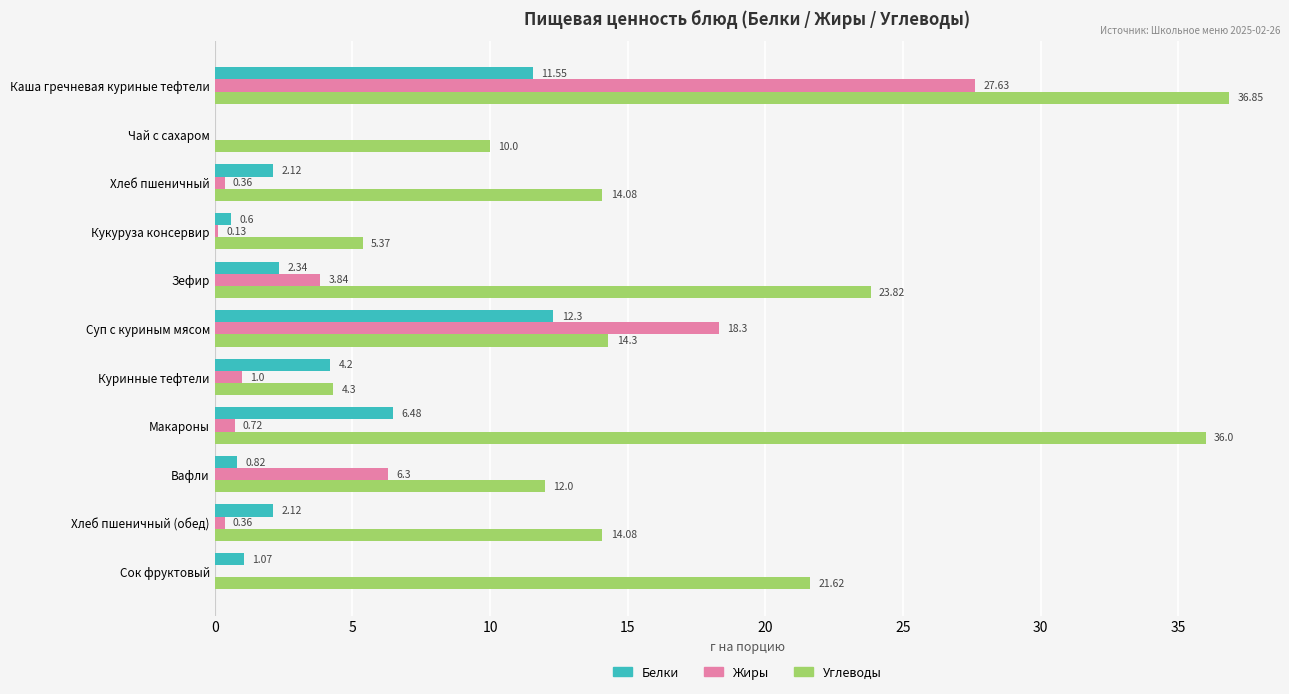

What is the total value across all series at Каша гречневая куриные тефтели?

76.0